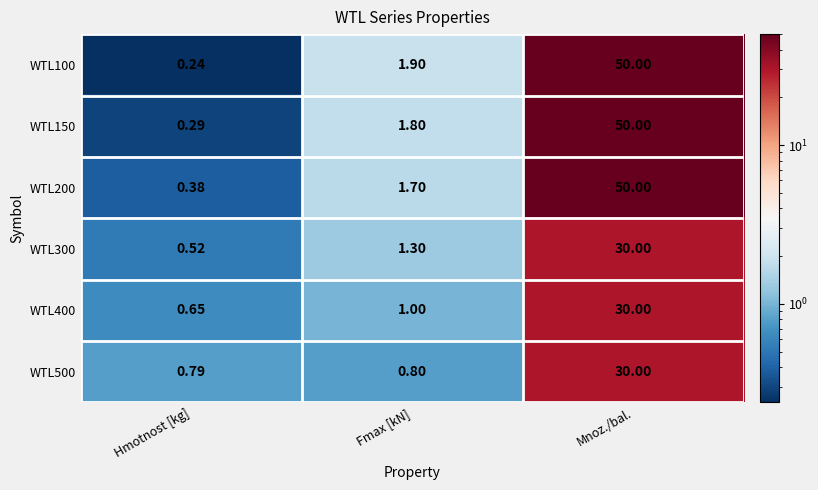

Where is WTL150 nearest to the value 25?

Fmax [kN]